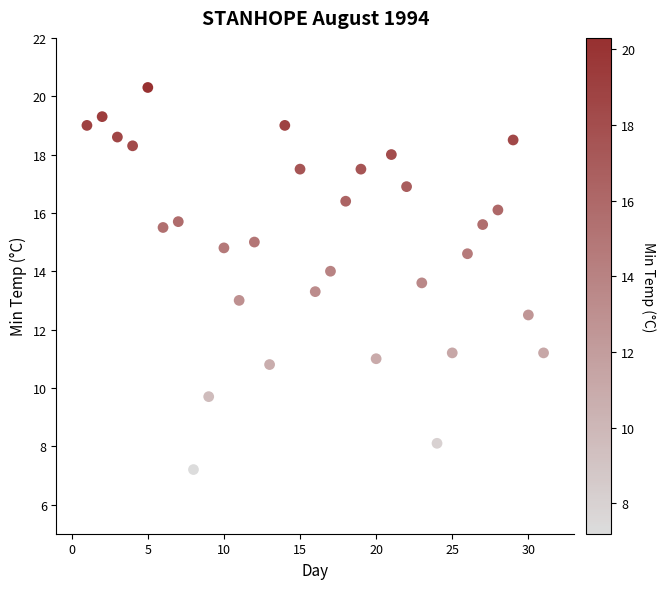

What is the range of Y values (max minus min)?

13.1